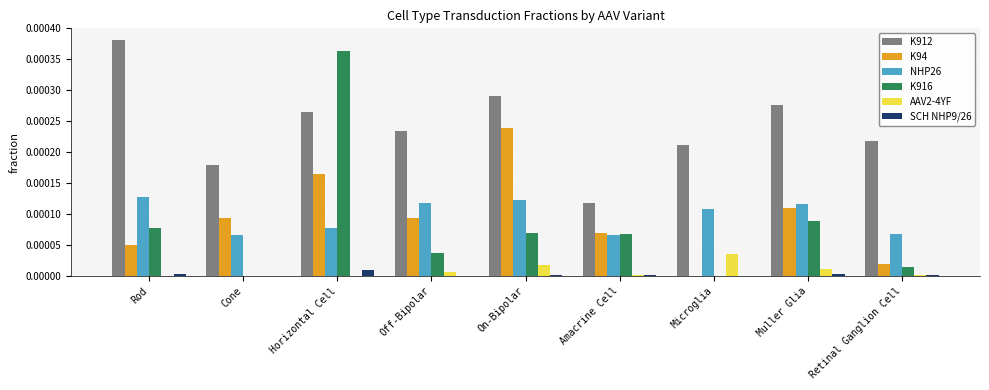

Which series has the widest spread of values?

K916